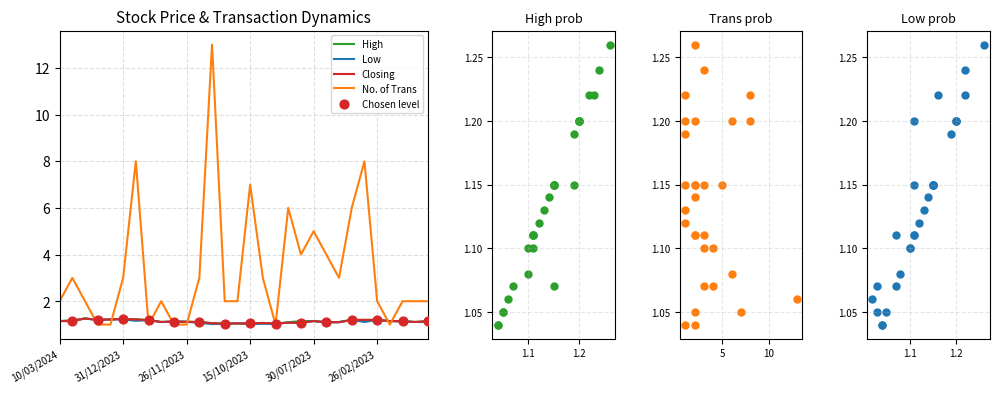

At how many categories does at least one series exceed 11?

1